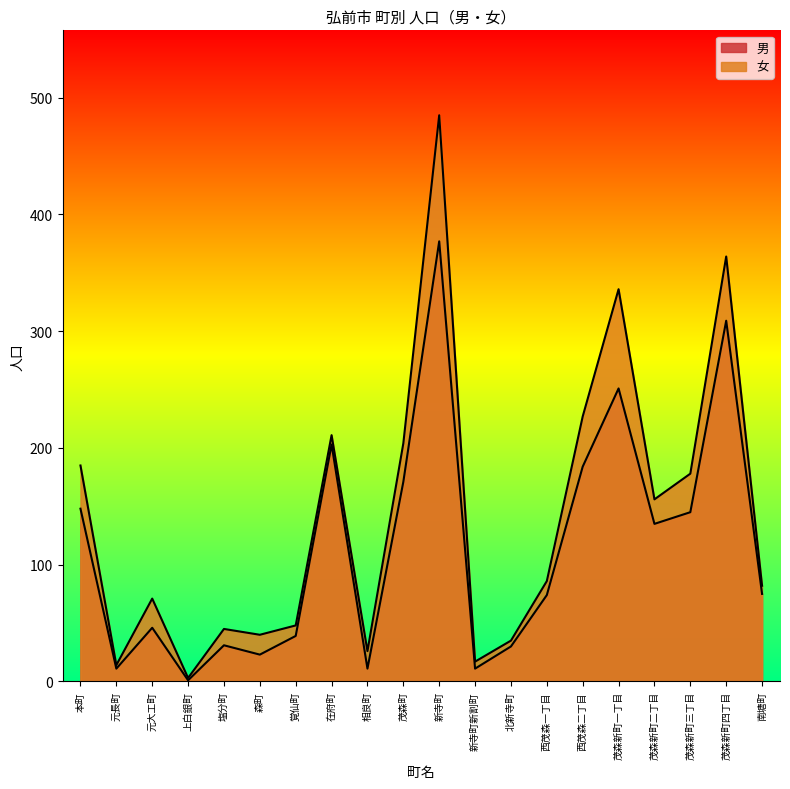

Which has a higher value, 新寺町新割町 or 茂森新町四丁目?

茂森新町四丁目